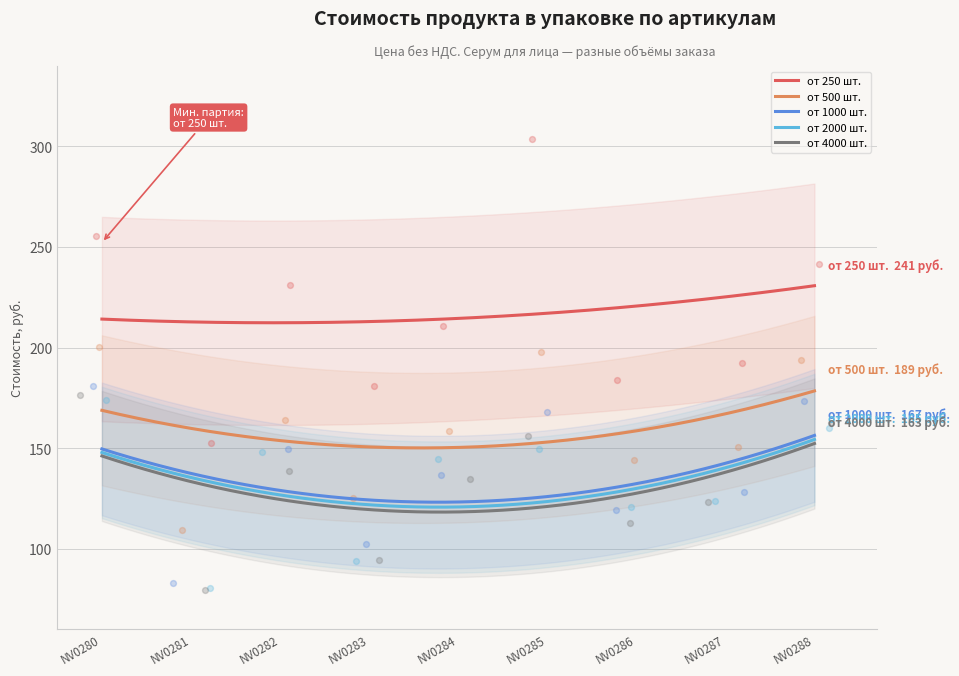

What is the lowest value of the от 250 шт. series?

212.3